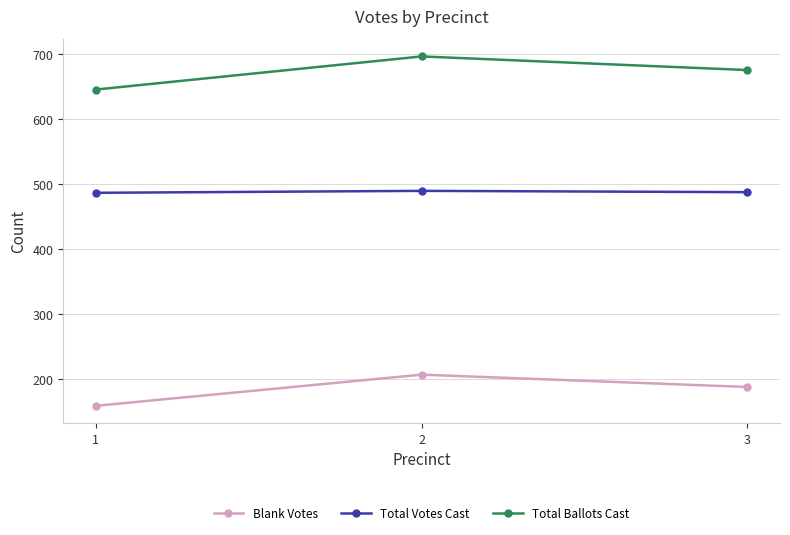

What are all the series names shown in the legend?

Blank Votes, Total Votes Cast, Total Ballots Cast